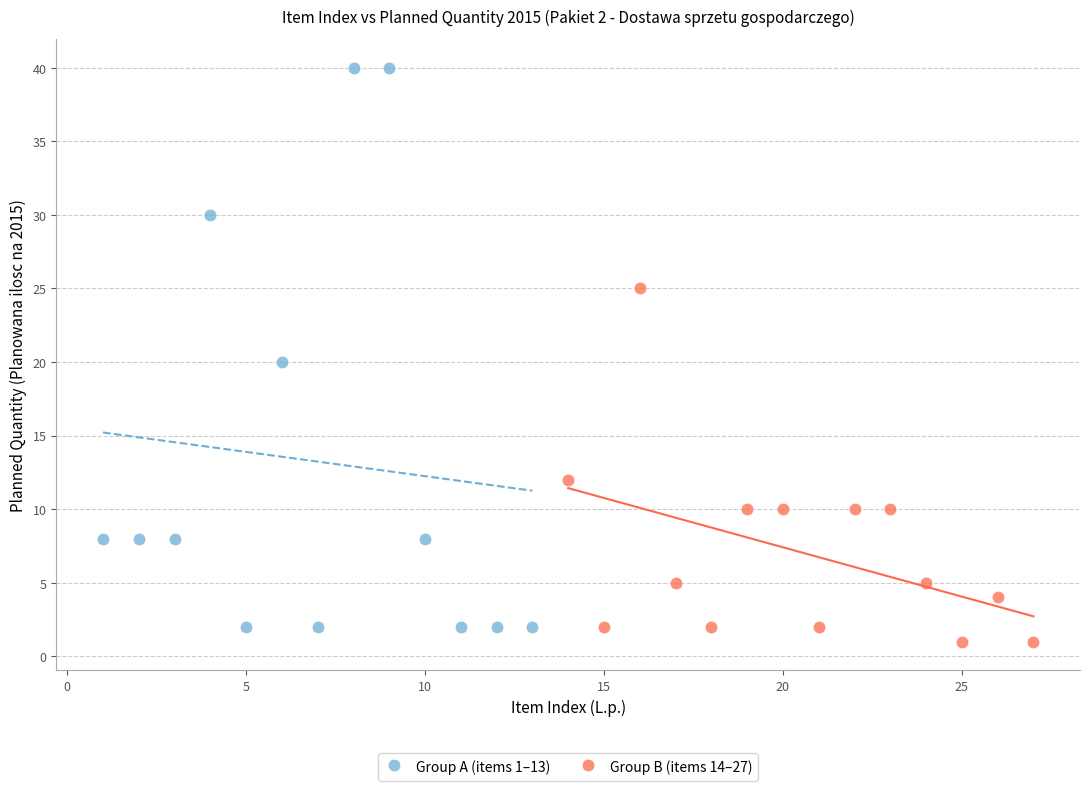

Which series contains the highest Y value?

Group A (items 1–13)